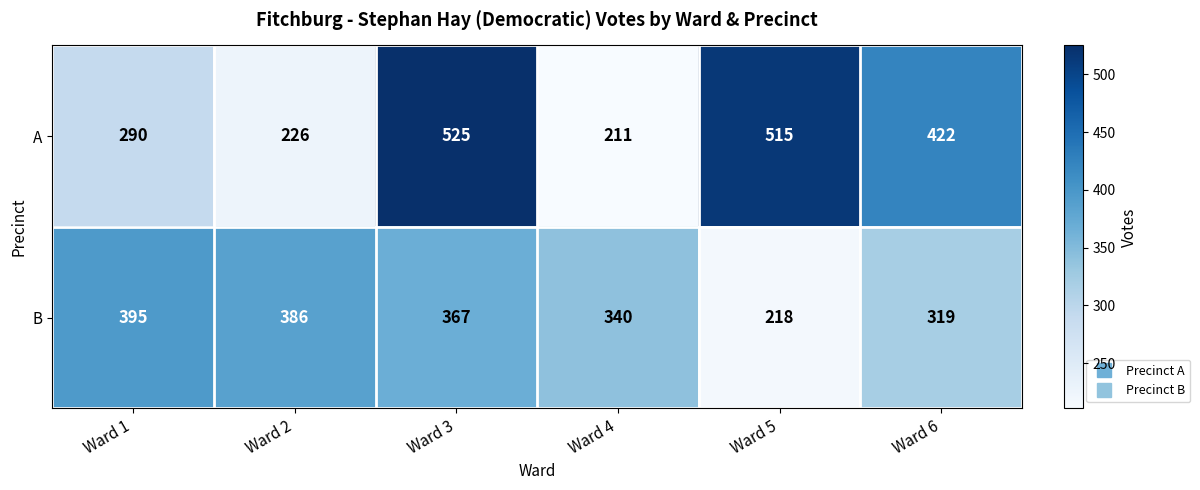

The value of A at Ward 1 is 290. True or false?

True